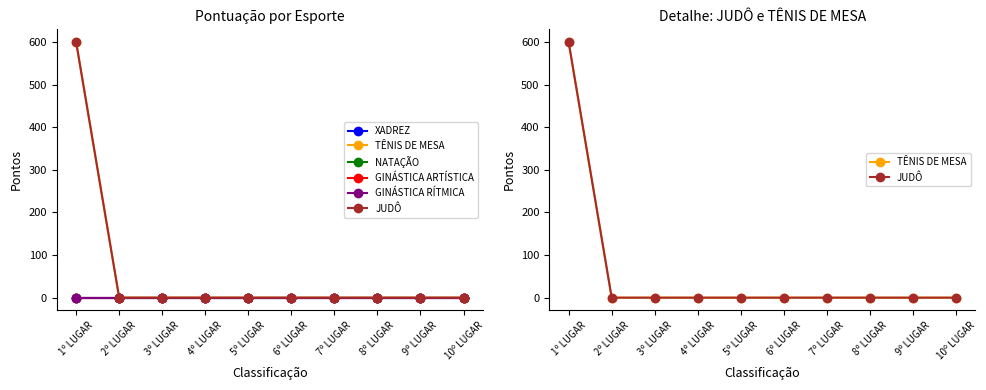

What is the label of the 8th point from the left?

8º LUGAR